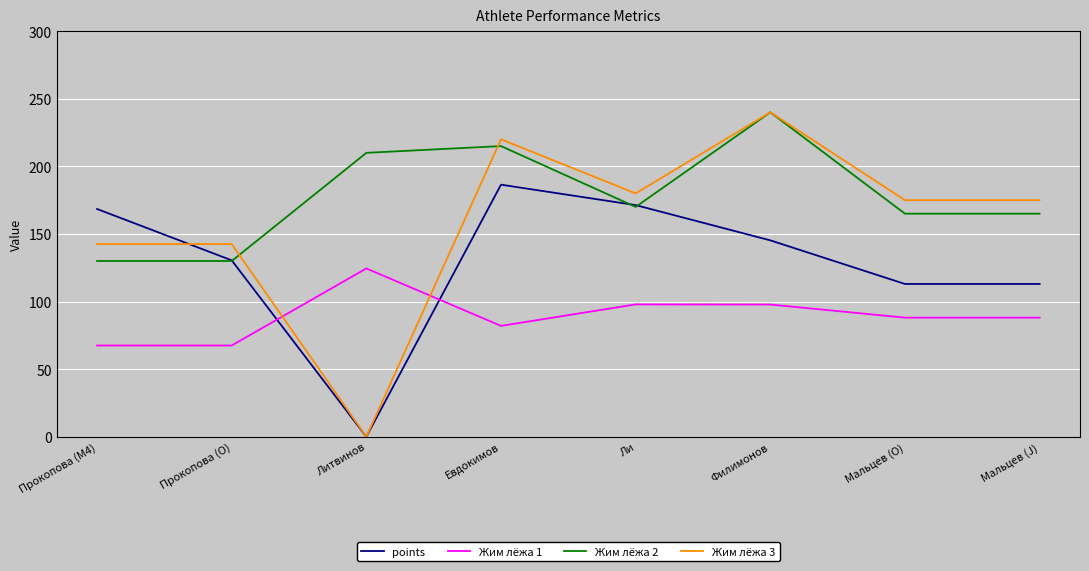

Where do Жим лёжа 1 and points first cross each other?

Прокопова (O) and Литвинов